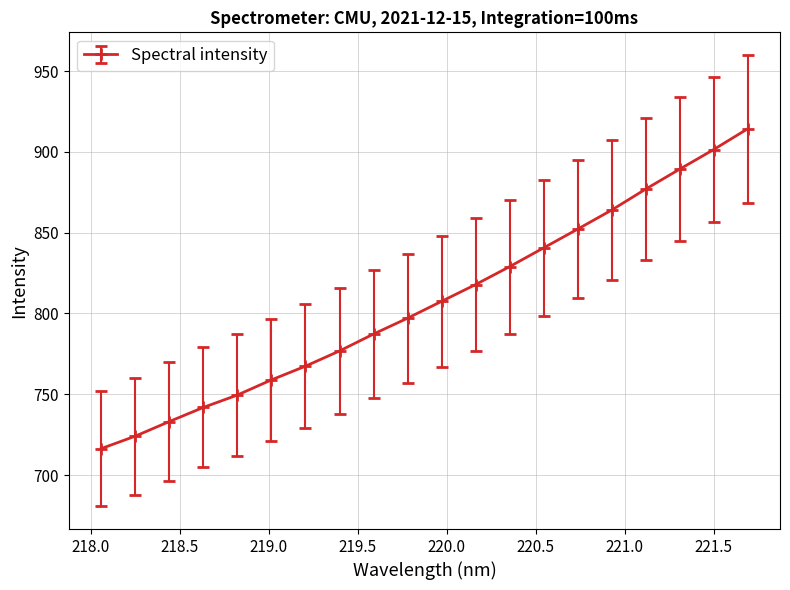

How many lines are shown in the chart?

1